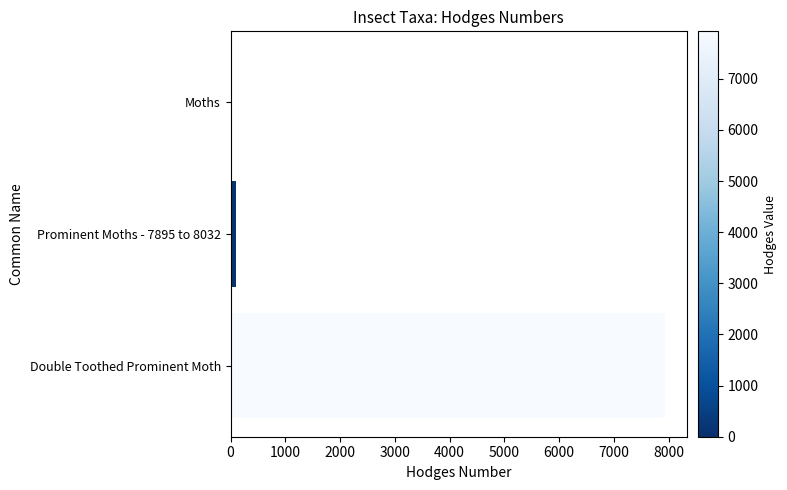

What is the label of the 3rd bar from the top?

Double Toothed Prominent Moth